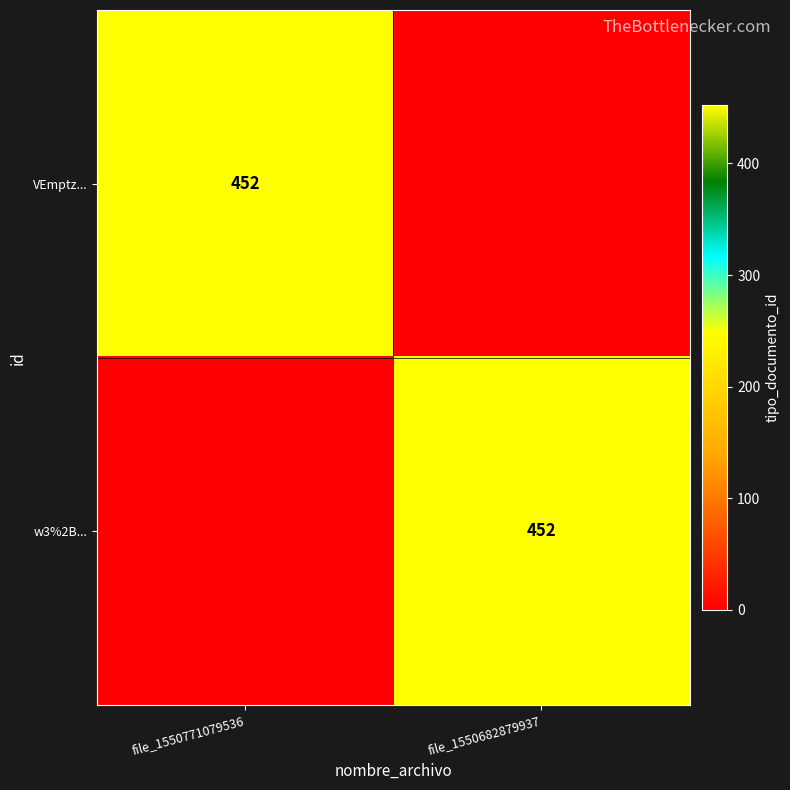

Is it true that w3%2B... equals 757 at file_1550682879937?

False